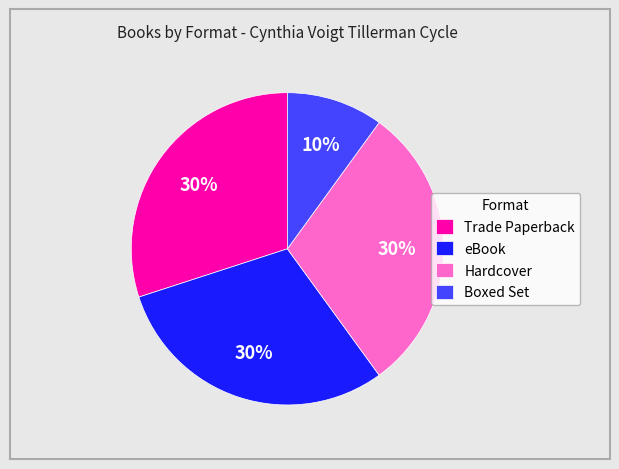

To the nearest percent, what is the difference between the eBook and Boxed Set slice percentages?

20%